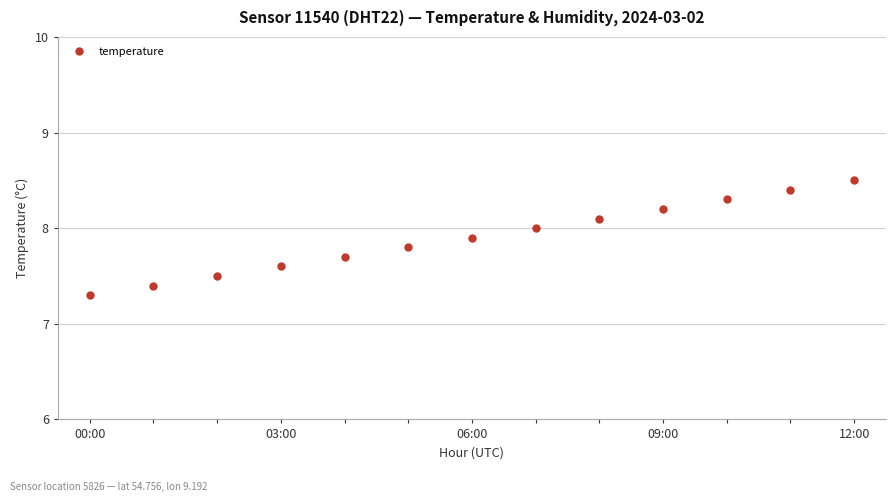

What is the value of the 13th point from the left?

8.5